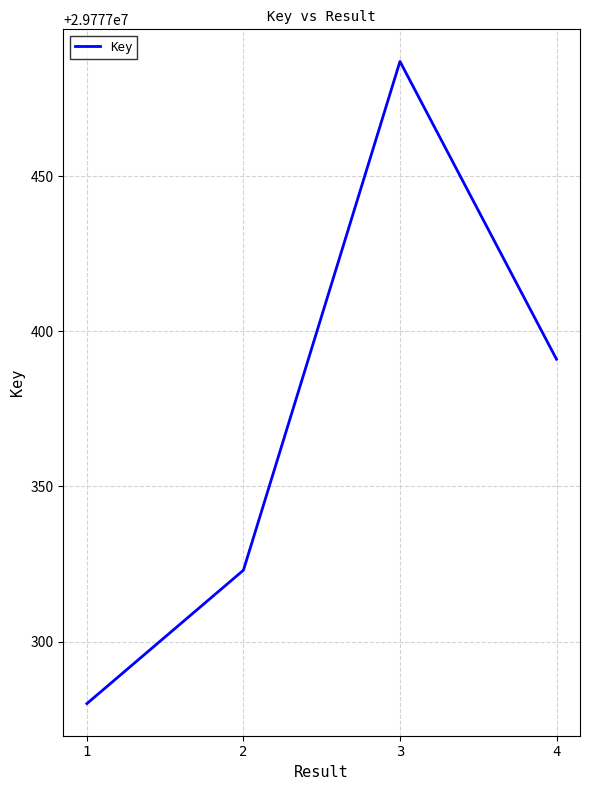

How many values are below 29777391?

2